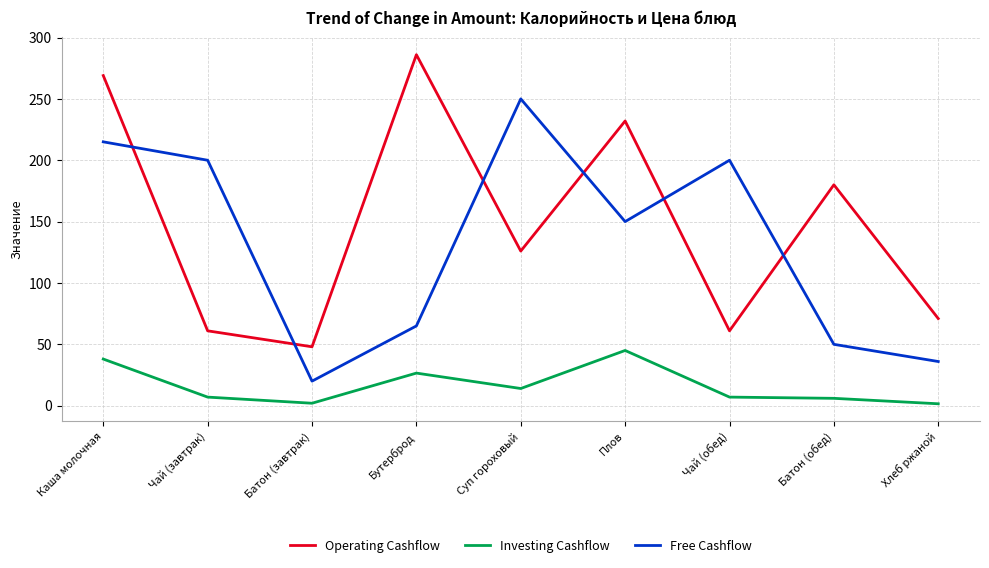

Rank the series by their maximum value, from highest to lowest.

Operating Cashflow, Free Cashflow, Investing Cashflow